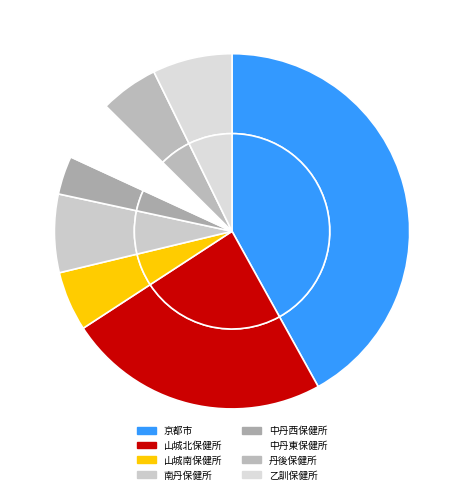

Does 山城南保健所 represent more than half of the total?

No